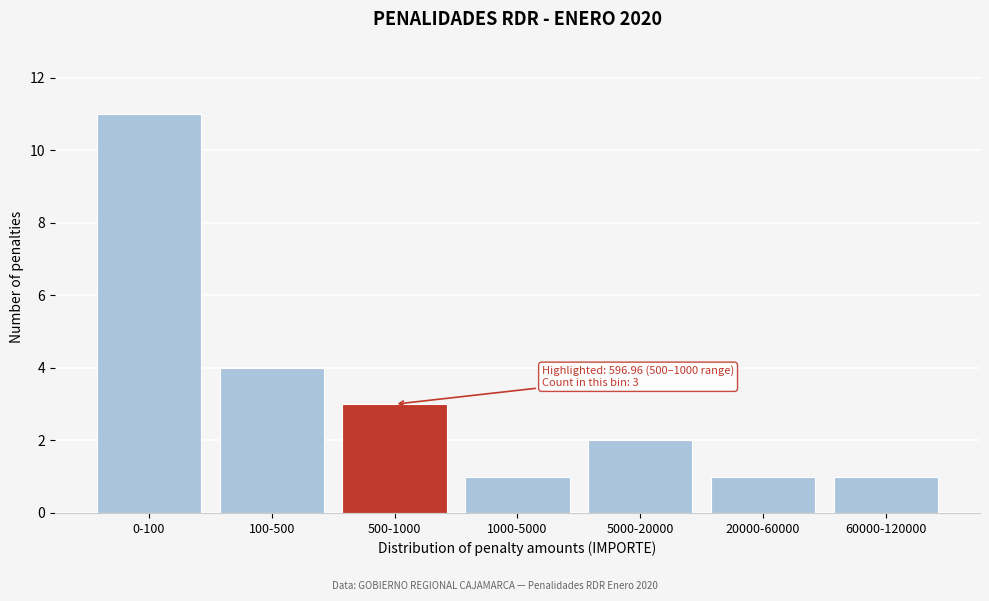

Reading left to right, what are all the values shown in this chart?

0-100=11	100-500=4	500-1000=3	1000-5000=1	5000-20000=2	20000-60000=1	60000-120000=1